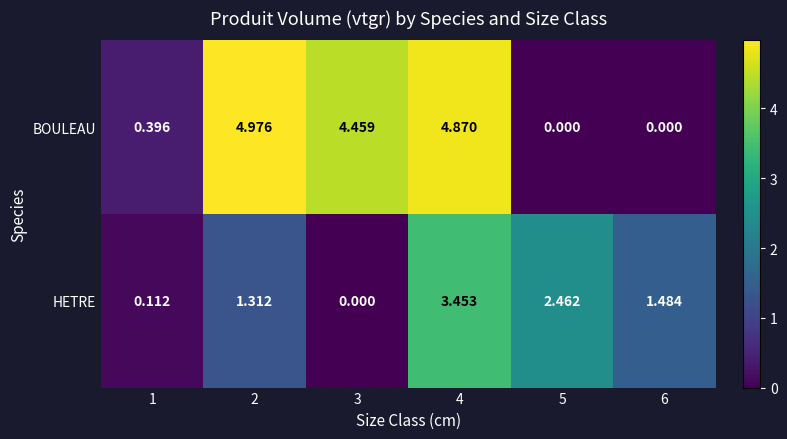

List the series in order of their overall mean, lowest first.

HETRE, BOULEAU